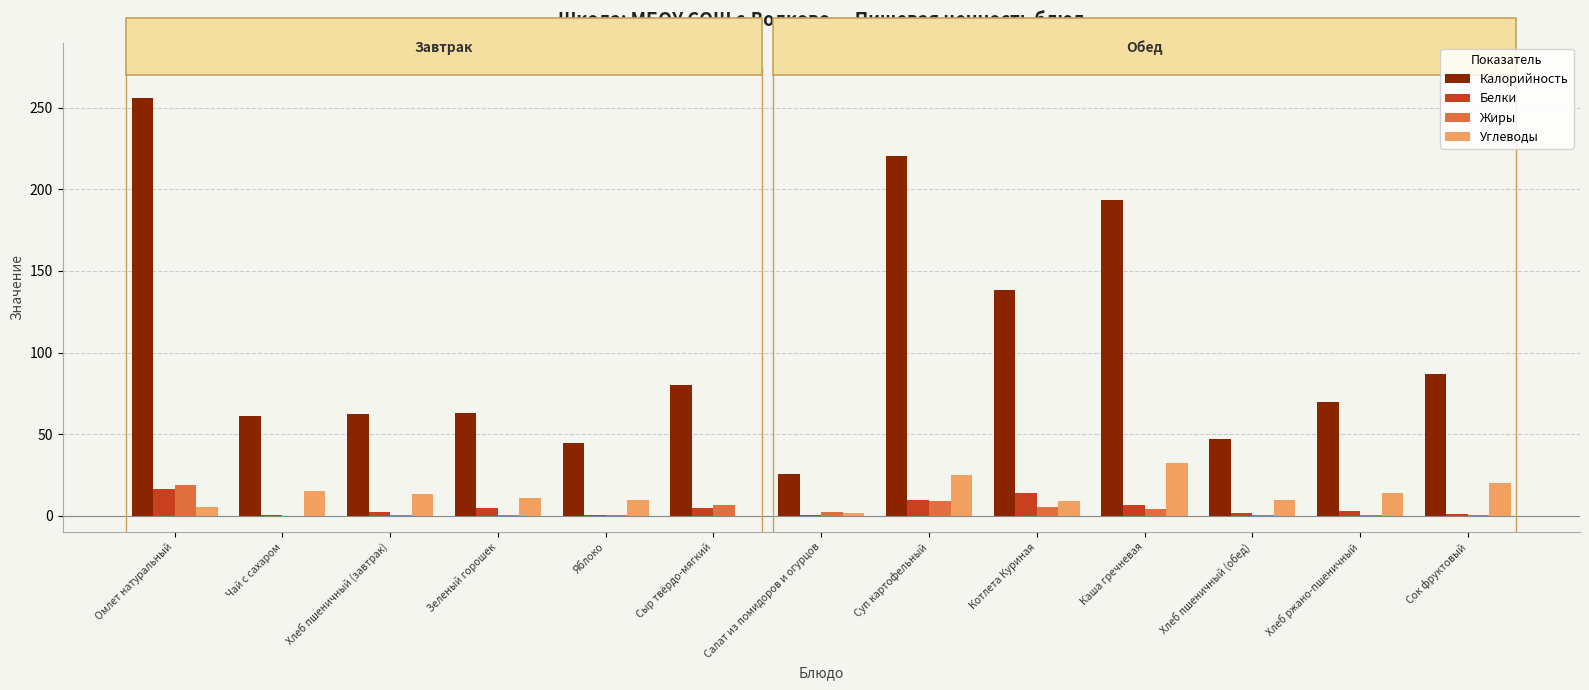

What is the spread (max minus min) of values at Хлеб пшеничный (обед)?

46.7